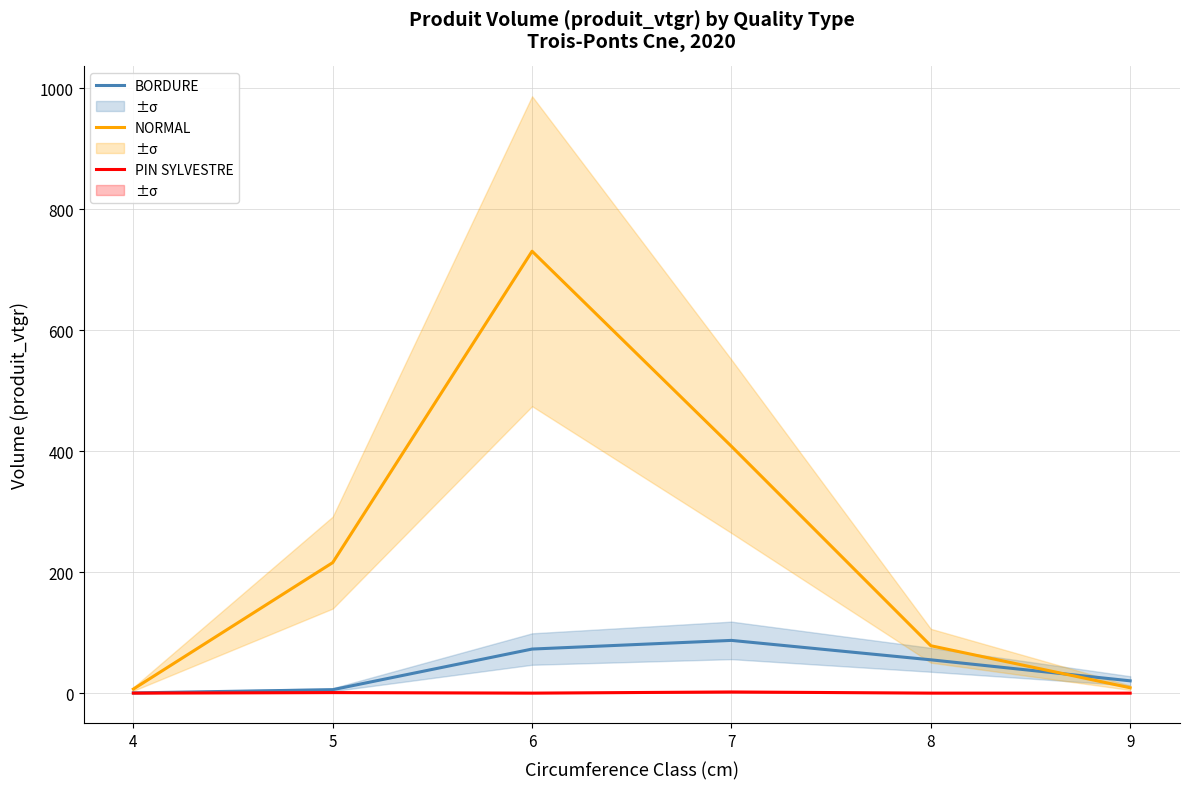

In PIN SYLVESTRE, how many points are lower than both neighbors (excluding endpoints)?

1